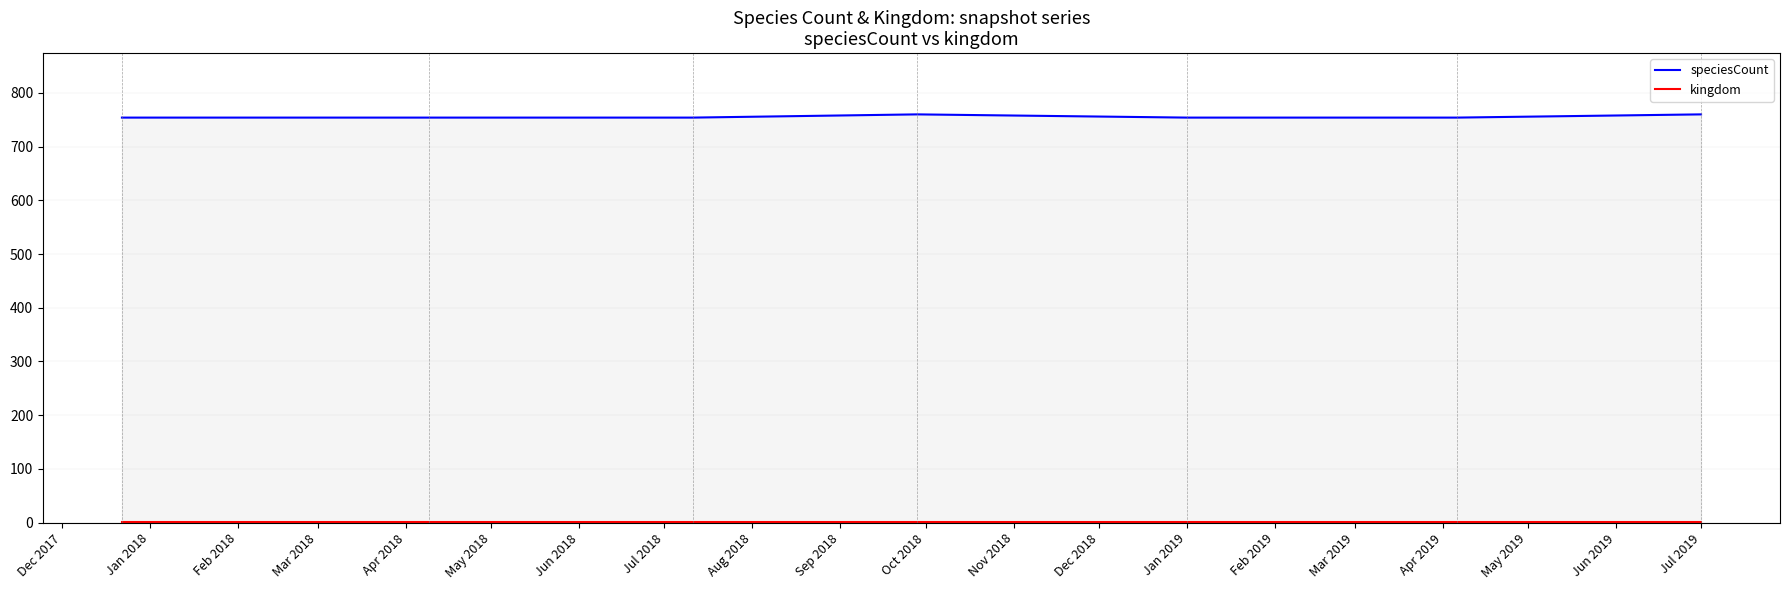

How many data points does each series have?

7